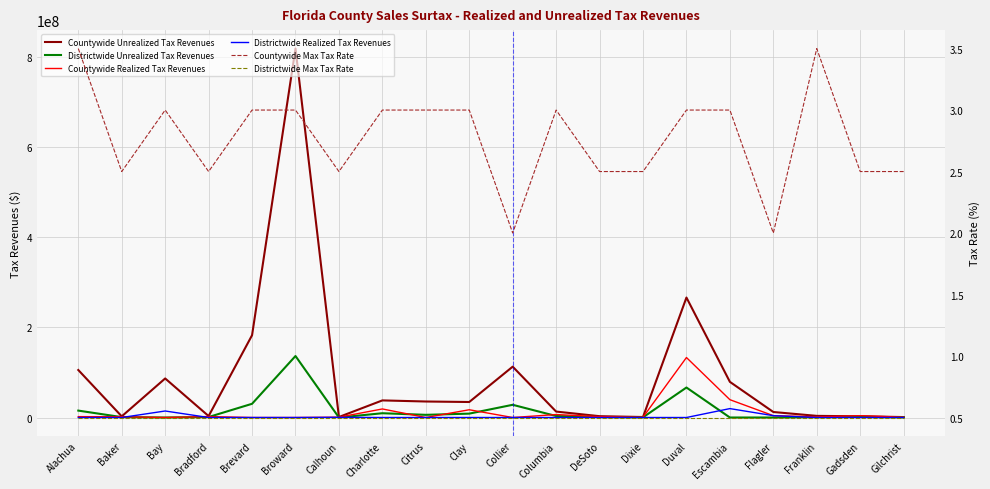

What are all the series names shown in the legend?

Countywide Unrealized Tax Revenues, Districtwide Unrealized Tax Revenues, Countywide Realized Tax Revenues, Districtwide Realized Tax Revenues, Countywide Max Tax Rate, Districtwide Max Tax Rate